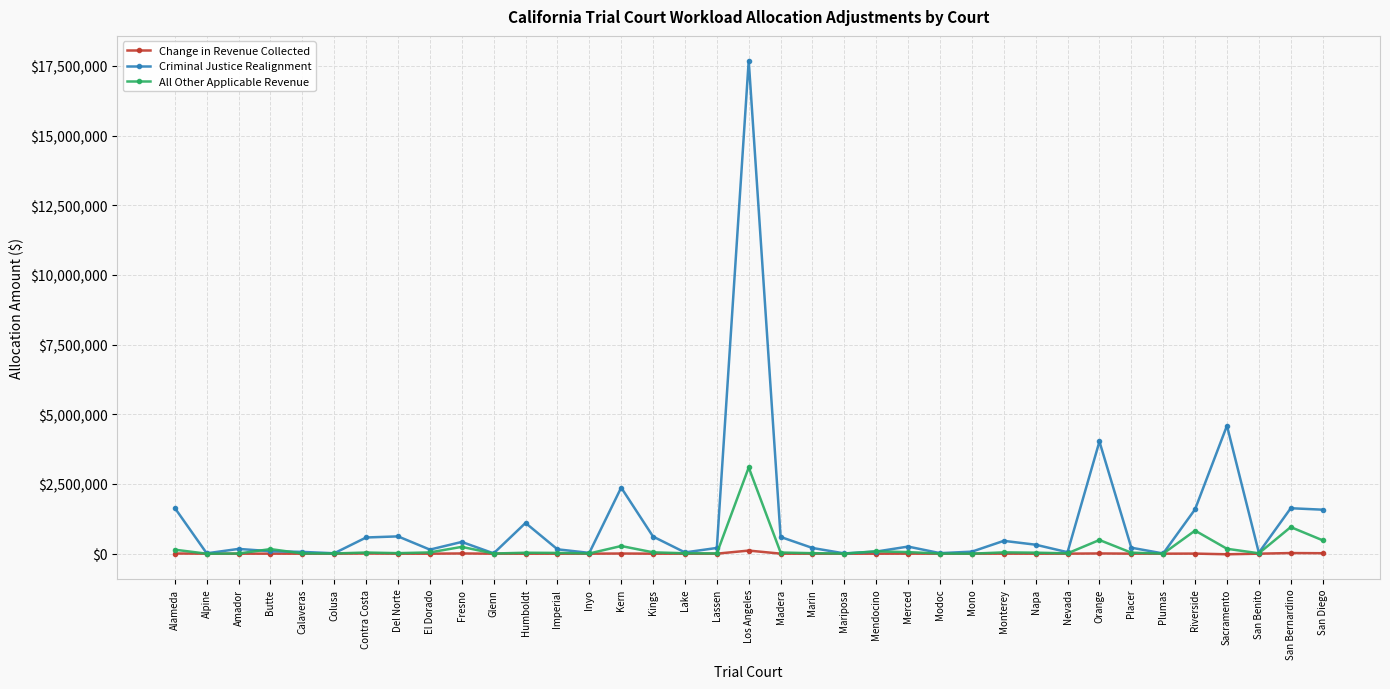

How many values in the All Other Applicable Revenue series exceed 36149?

19